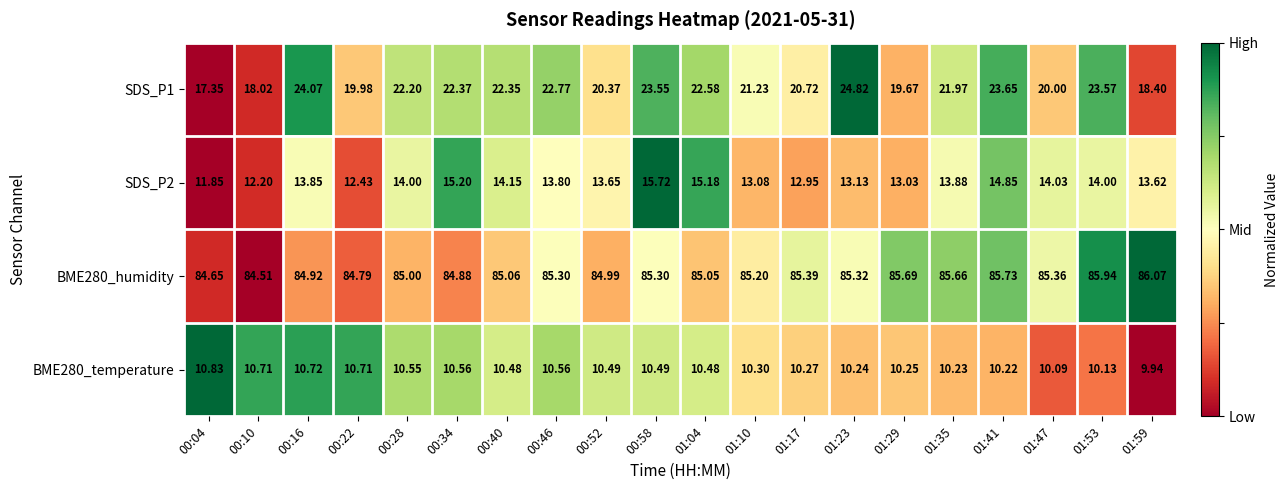

What is the spread (max minus min) of values at 01:23?

75.1